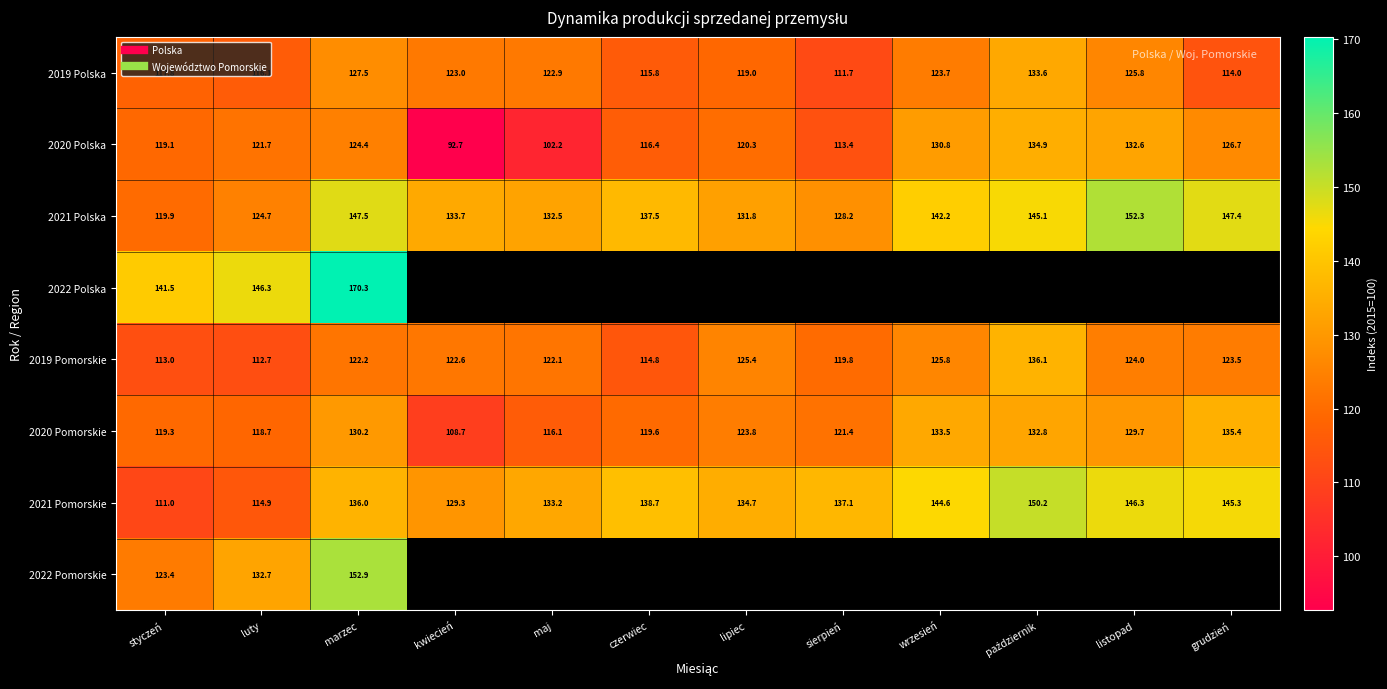

Is the value of 2022 Pomorskie at październik greater than the value of 2019 Polska at maj?

No